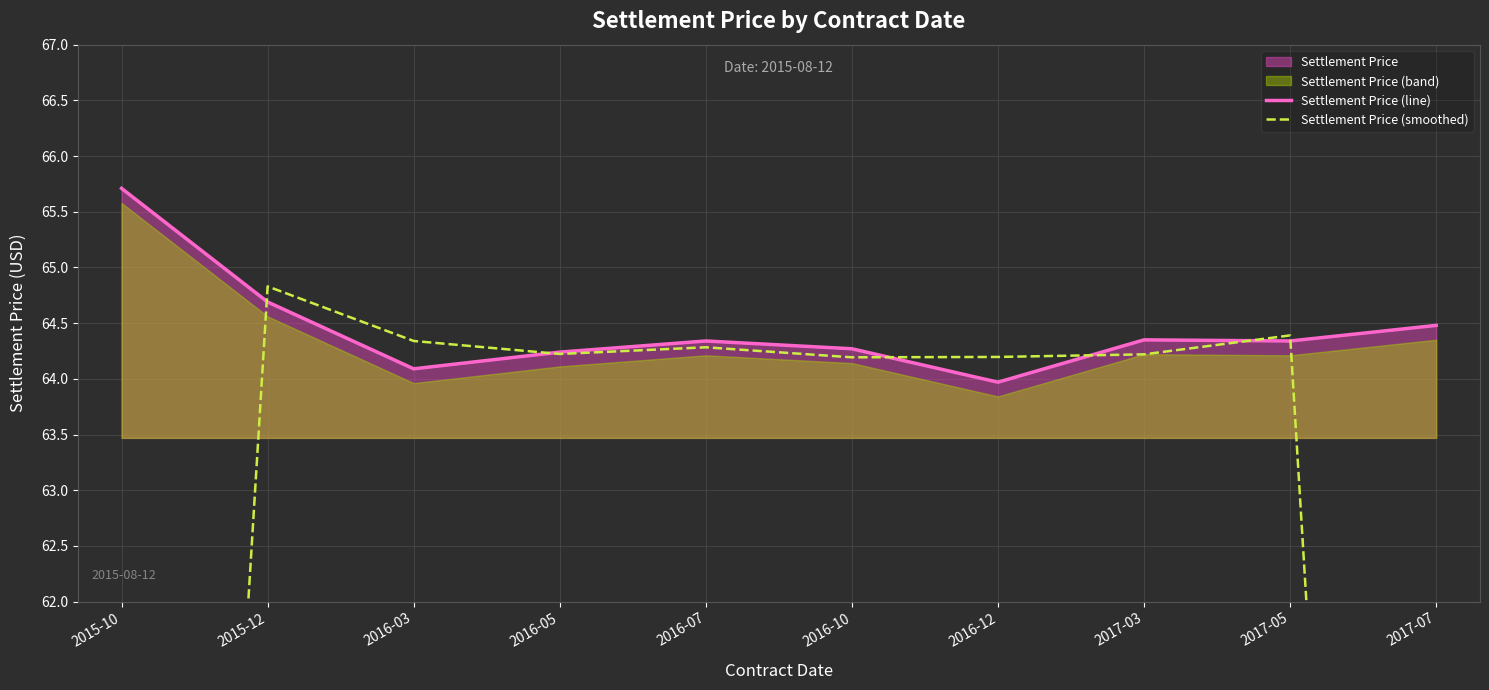

Reading left to right, what are all the values shown in this chart?

Settlement Price (line): 65.7	64.7	64.1	64.2	64.3	64.3	64.0	64.3	64.3	64.5
Settlement Price (smoothed): 43.5	64.8	64.3	64.2	64.3	64.2	64.2	64.2	64.4	42.9